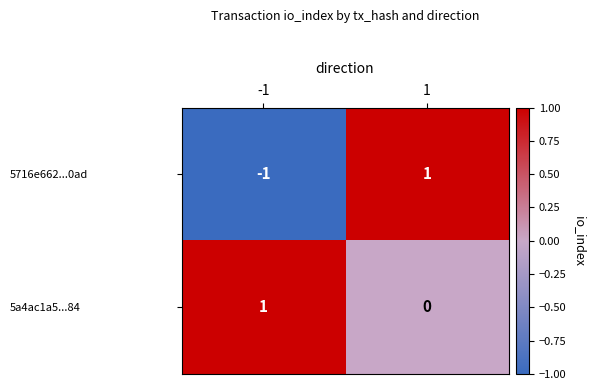

Reading left to right, transcribe all the data shown in this chart.

5716e662...0ad: -1=-1	1=1
5a4ac1a5...84: -1=1	1=0